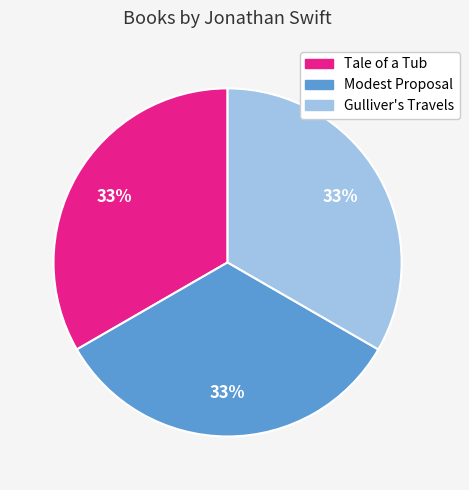

To the nearest percent, what percentage of the pie is Tale of a Tub?

33%